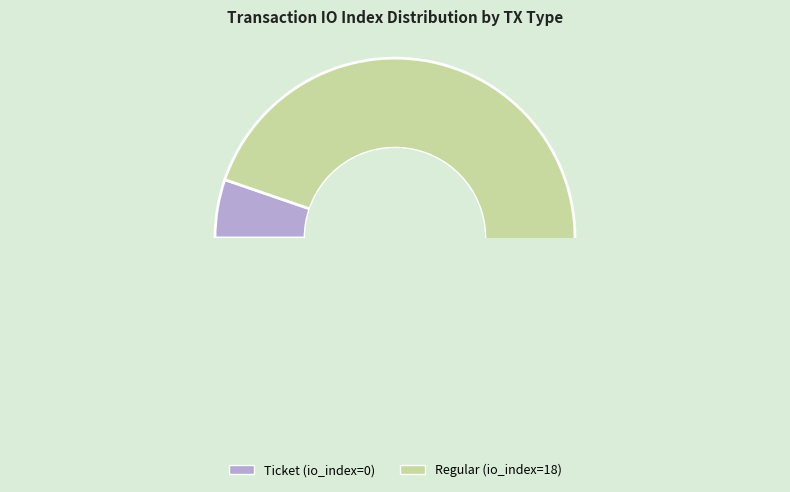

Rank the categories by value from highest to lowest.

Regular (io_index=18), Ticket (io_index=0)